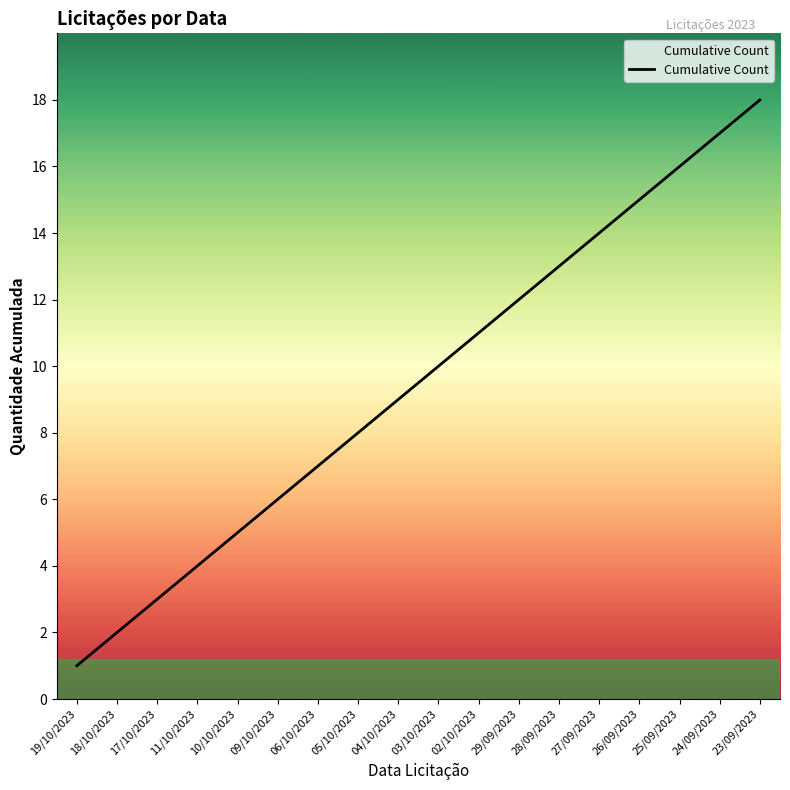

Which category has the lowest value across all series?

19/10/2023